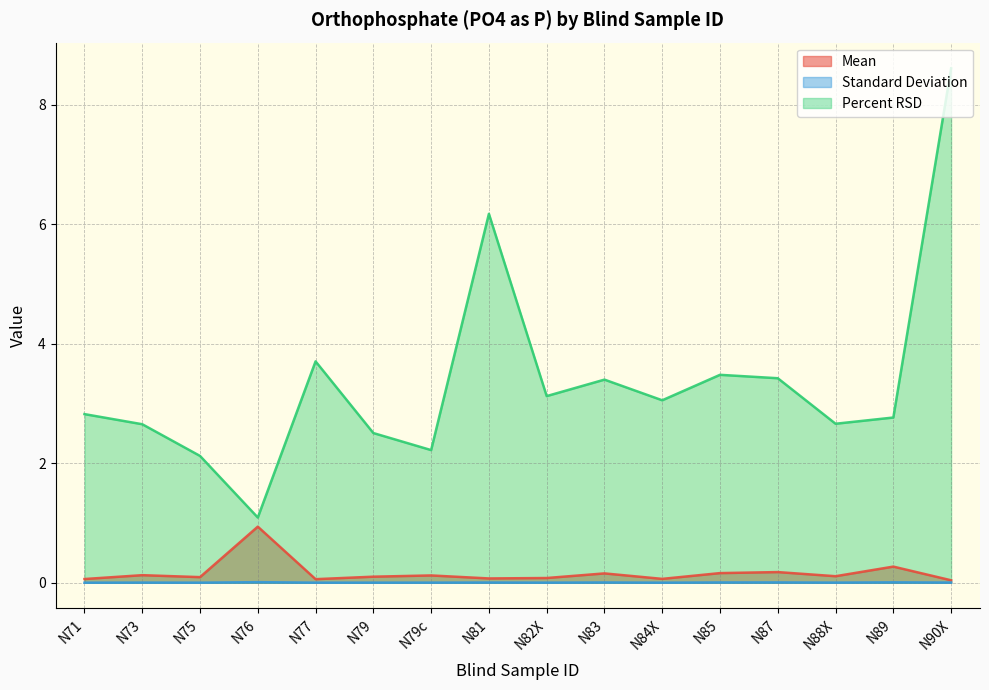

At which category does Percent RSD reach its first local peak?

N77